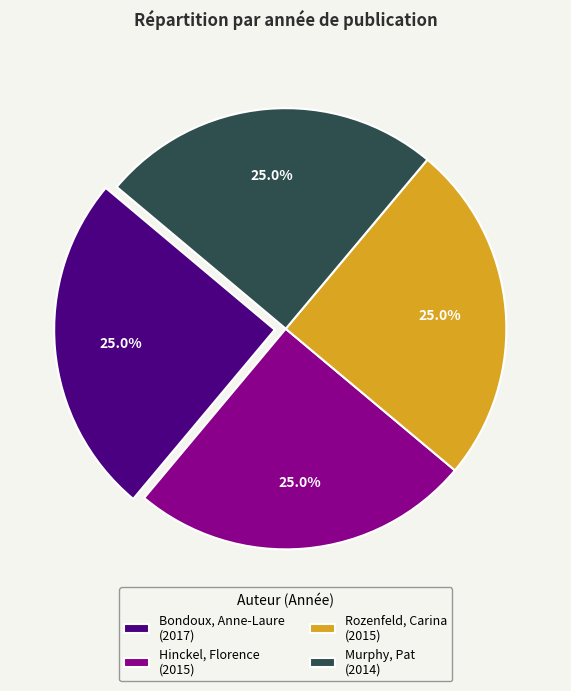

Is Murphy, Pat (2014) the majority of the pie?

No